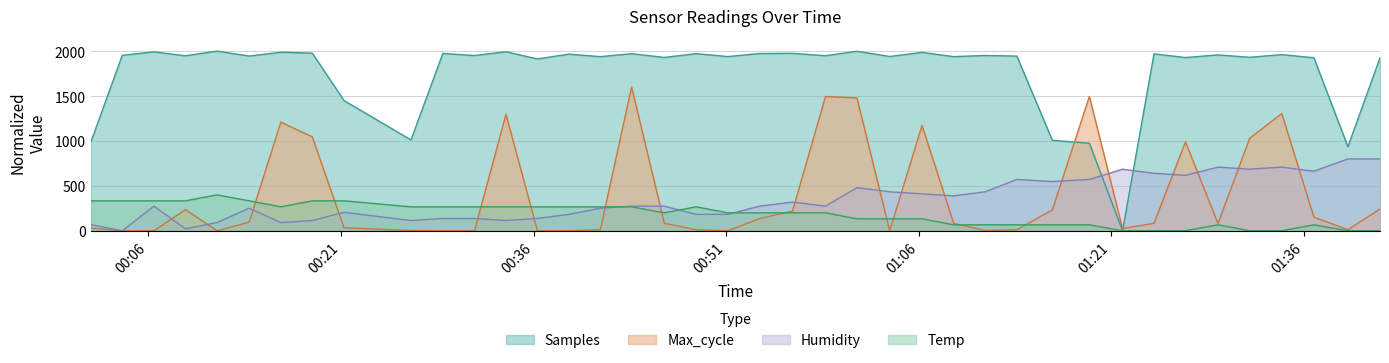

What is the label of the 39th point from the left?

2022/09/28 01:39:25